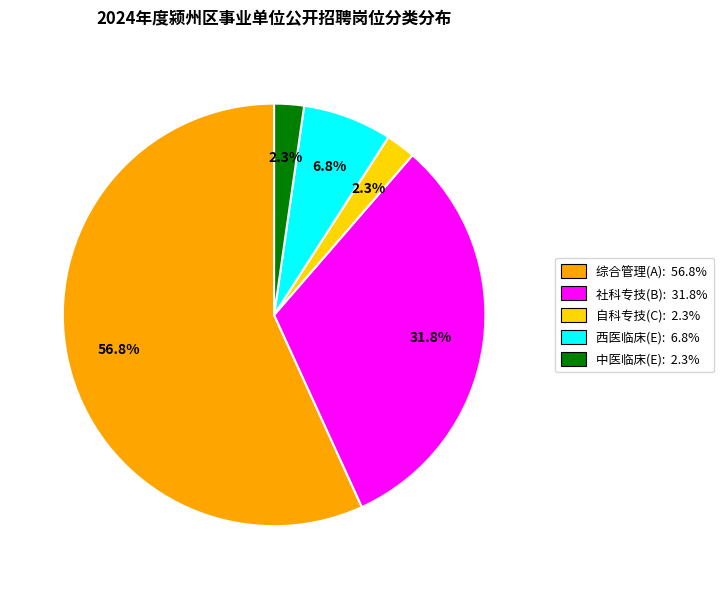

Does any single category account for the majority?

Yes